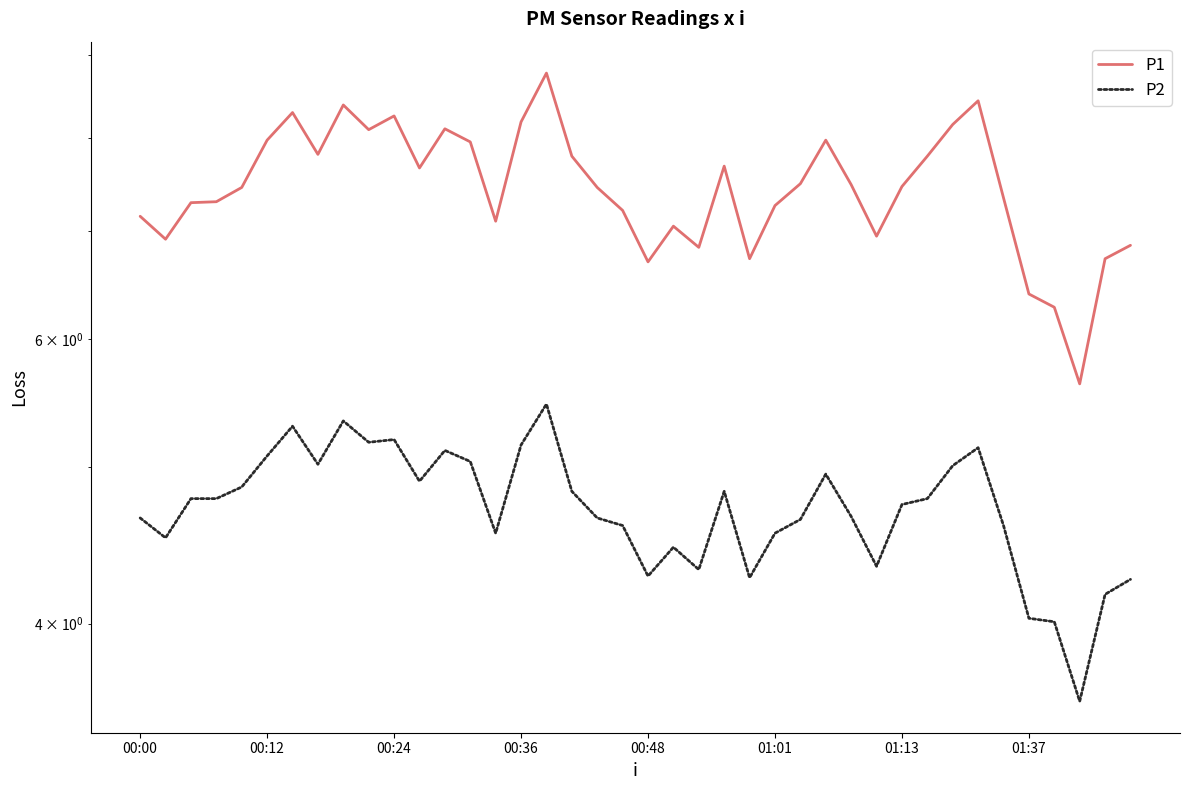

What is the maximum value shown in the chart?

8.8